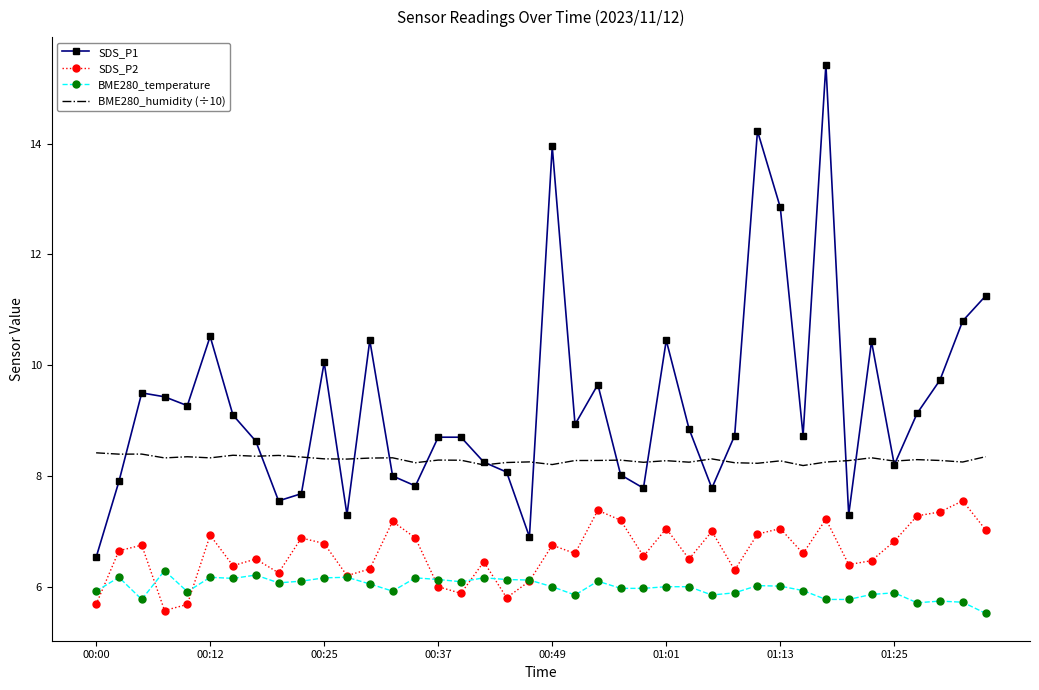

What is the highest value of the BME280_temperature series?

6.3